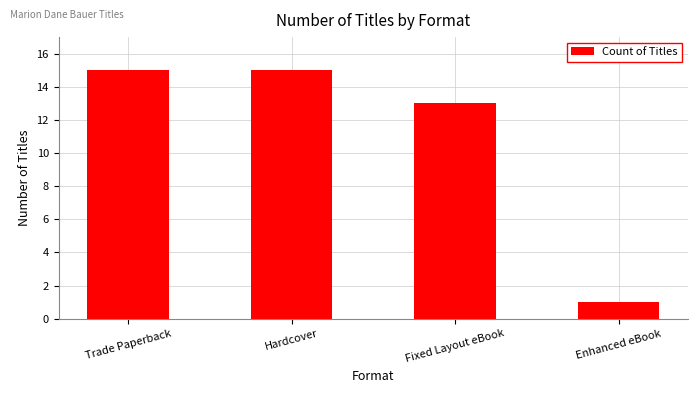

What is the sum of the values at Hardcover and Fixed Layout eBook?

28